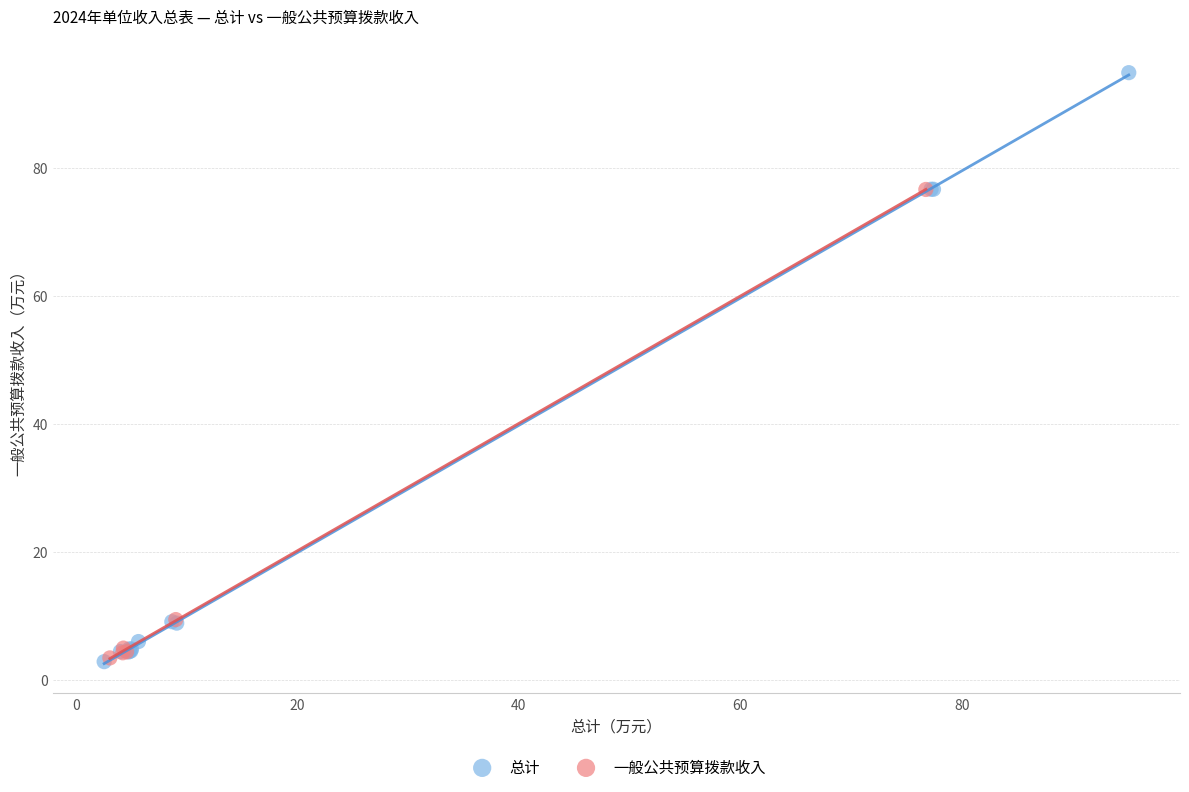

Which series has the largest Y range (max minus min)?

总计